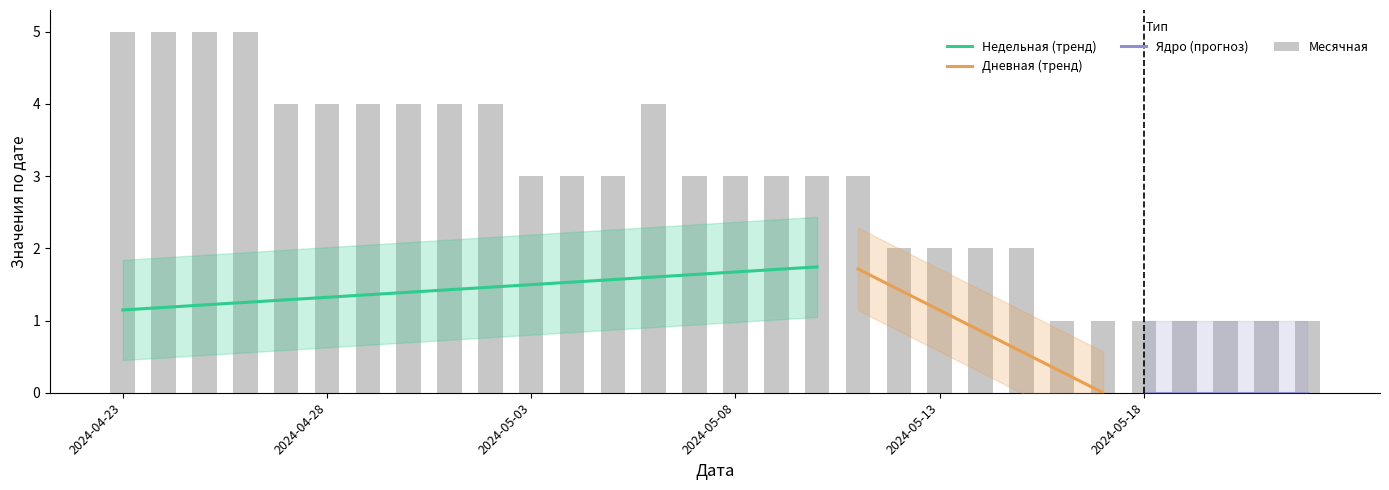

What is the label of the 29th bar from the left?

2024-05-21